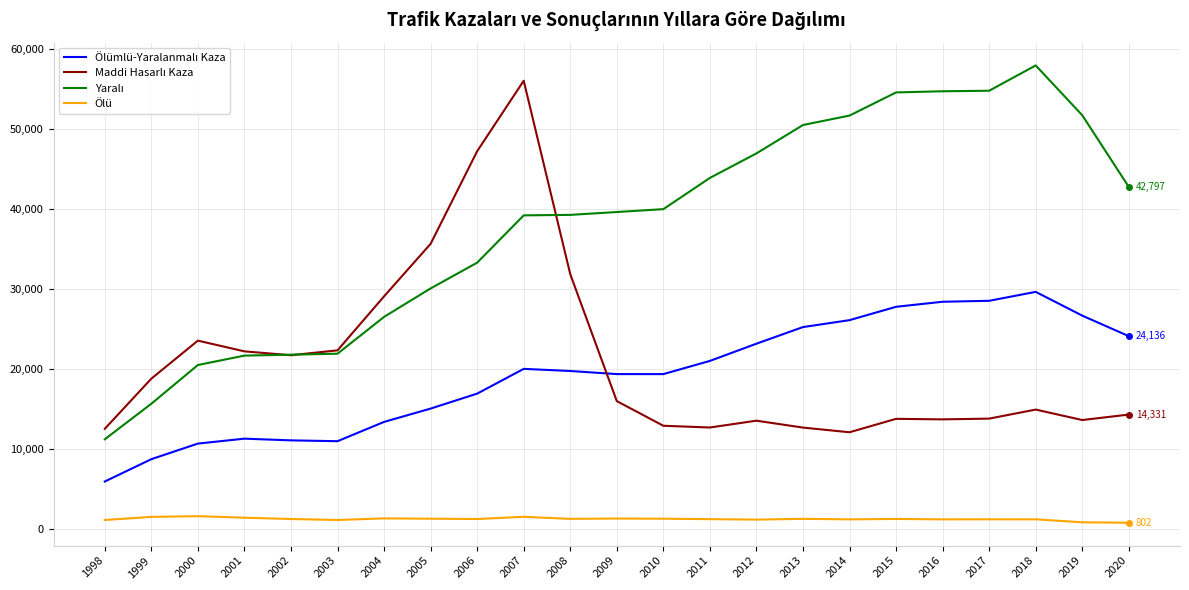

Is it true that Maddi Hasarlı Kaza equals 9120 at 2015?

False